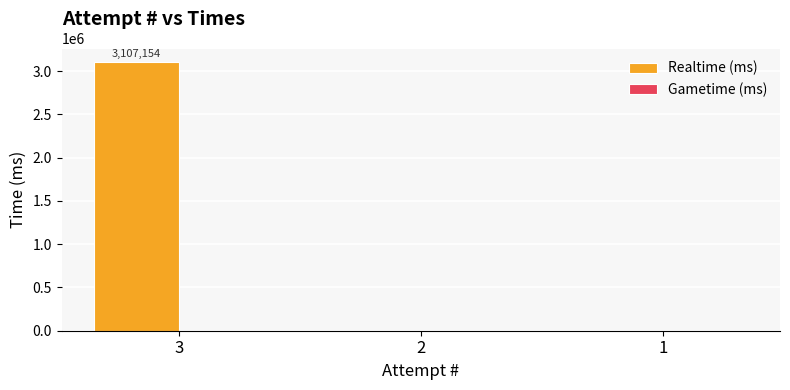

Reading left to right, list all the values displayed in this chart.

3=3107154	2=0	1=0